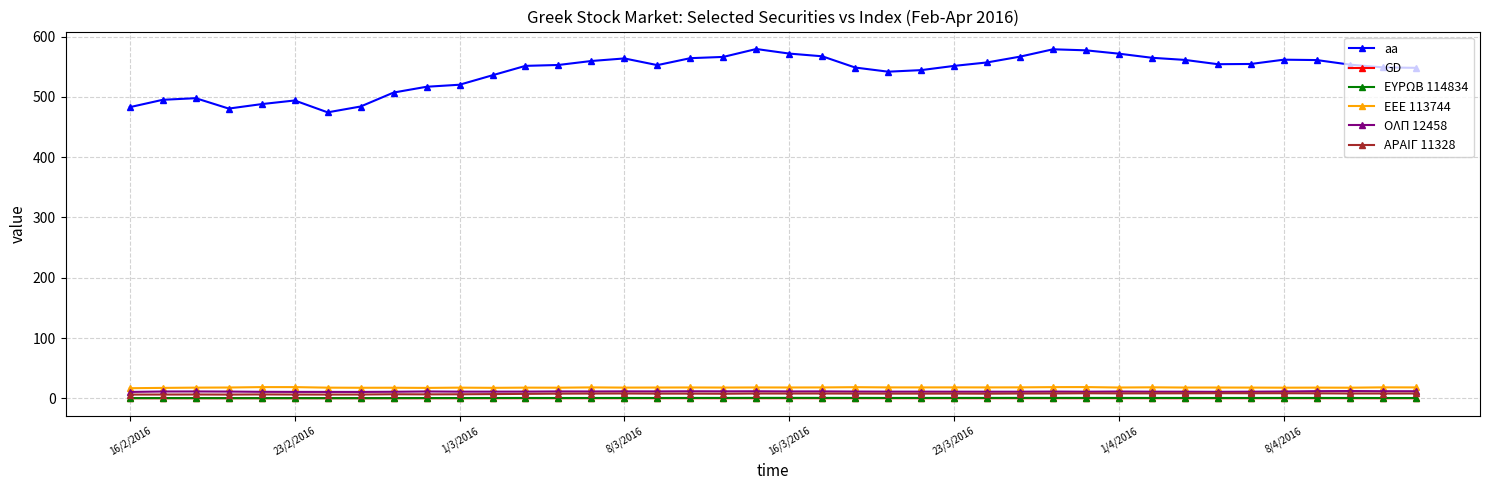

Does the chart display data point markers on the line(s)?

Yes